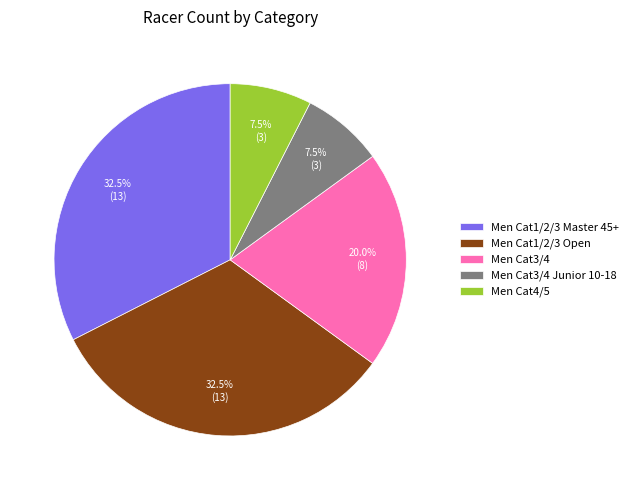

Does any single category account for the majority?

No